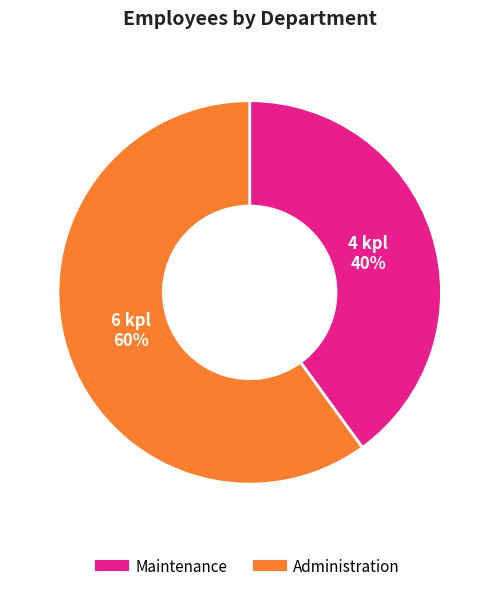

To the nearest percent, what is the combined percentage of Maintenance and Administration?

100%